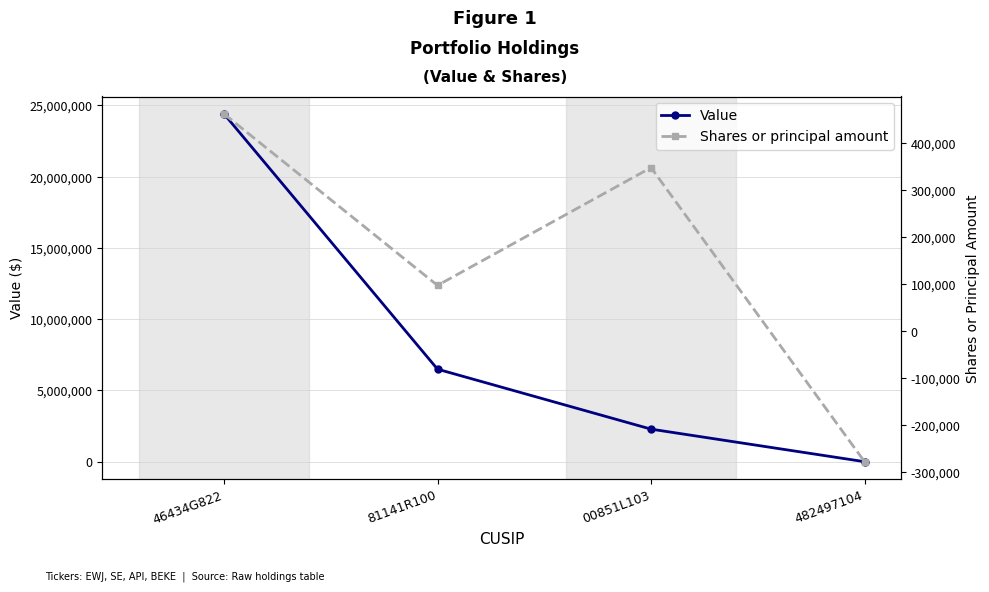

How many lines are shown in the chart?

2